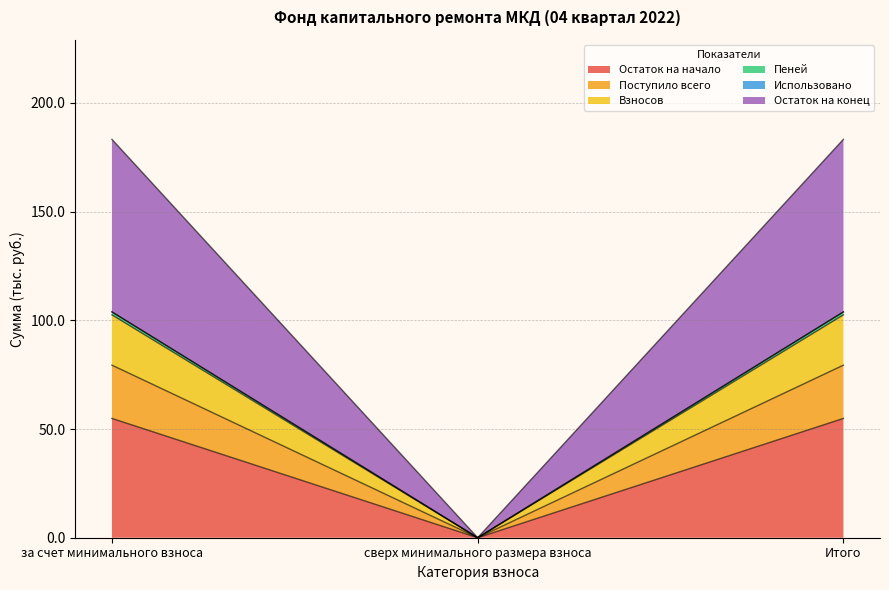

Which series changed the most between за счет минимального взноса and Итого?

Остаток на начало